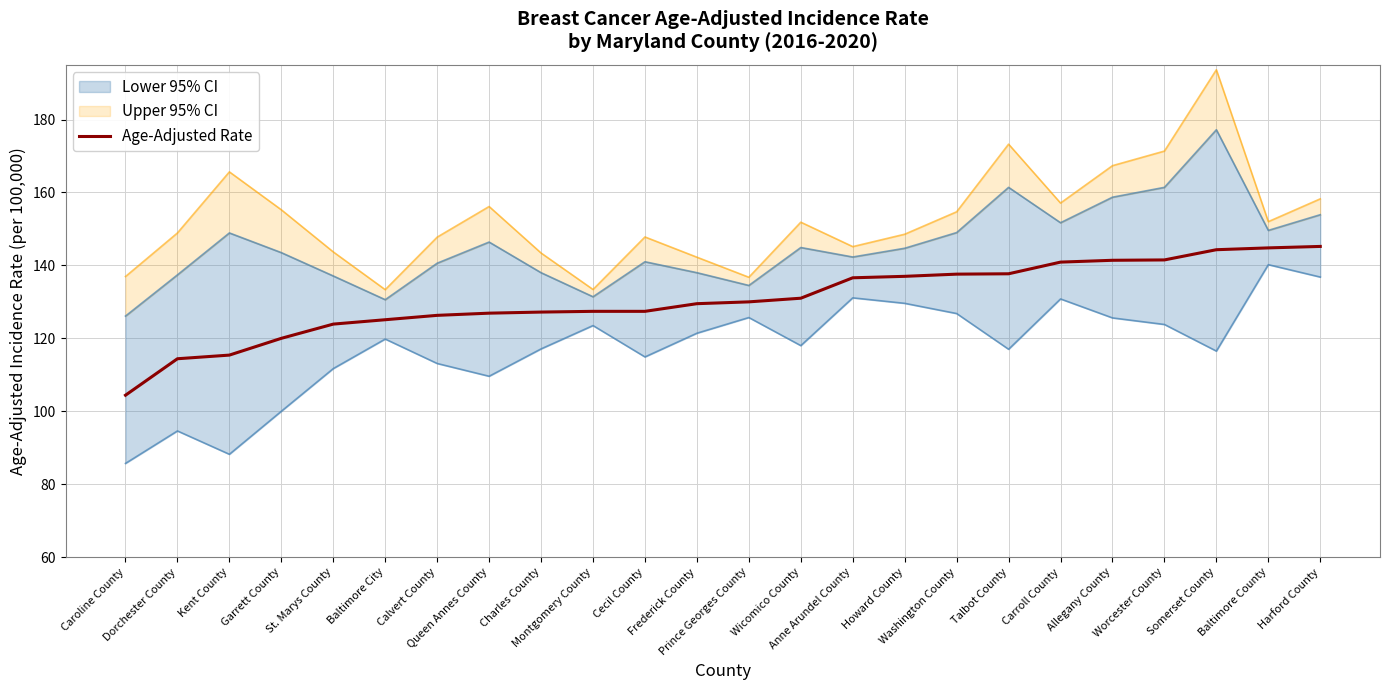

Rank the categories by value from lowest to highest.

Caroline County, Dorchester County, Kent County, Garrett County, St. Marys County, Baltimore City, Calvert County, Queen Annes County, Charles County, Montgomery County, Cecil County, Frederick County, Prince Georges County, Wicomico County, Anne Arundel County, Howard County, Washington County, Talbot County, Carroll County, Allegany County, Worcester County, Somerset County, Baltimore County, Harford County